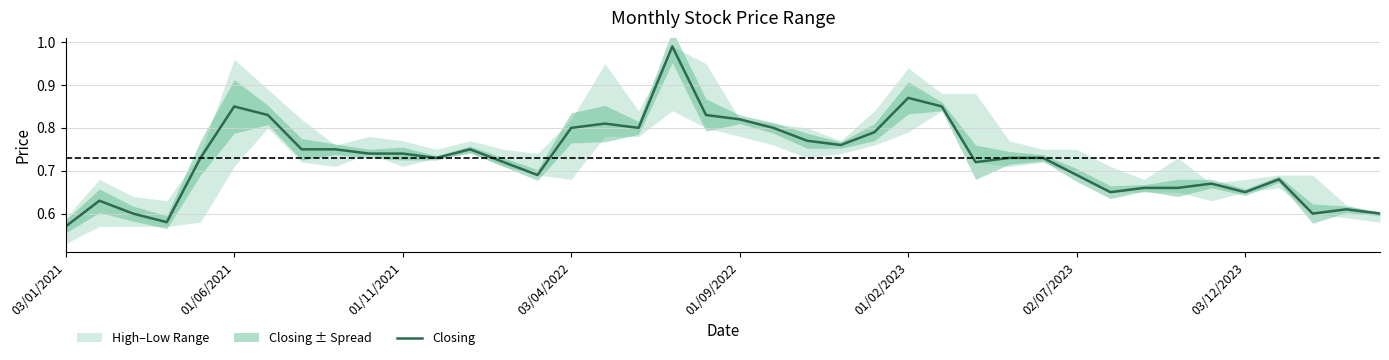

What position from the right is 14?

26